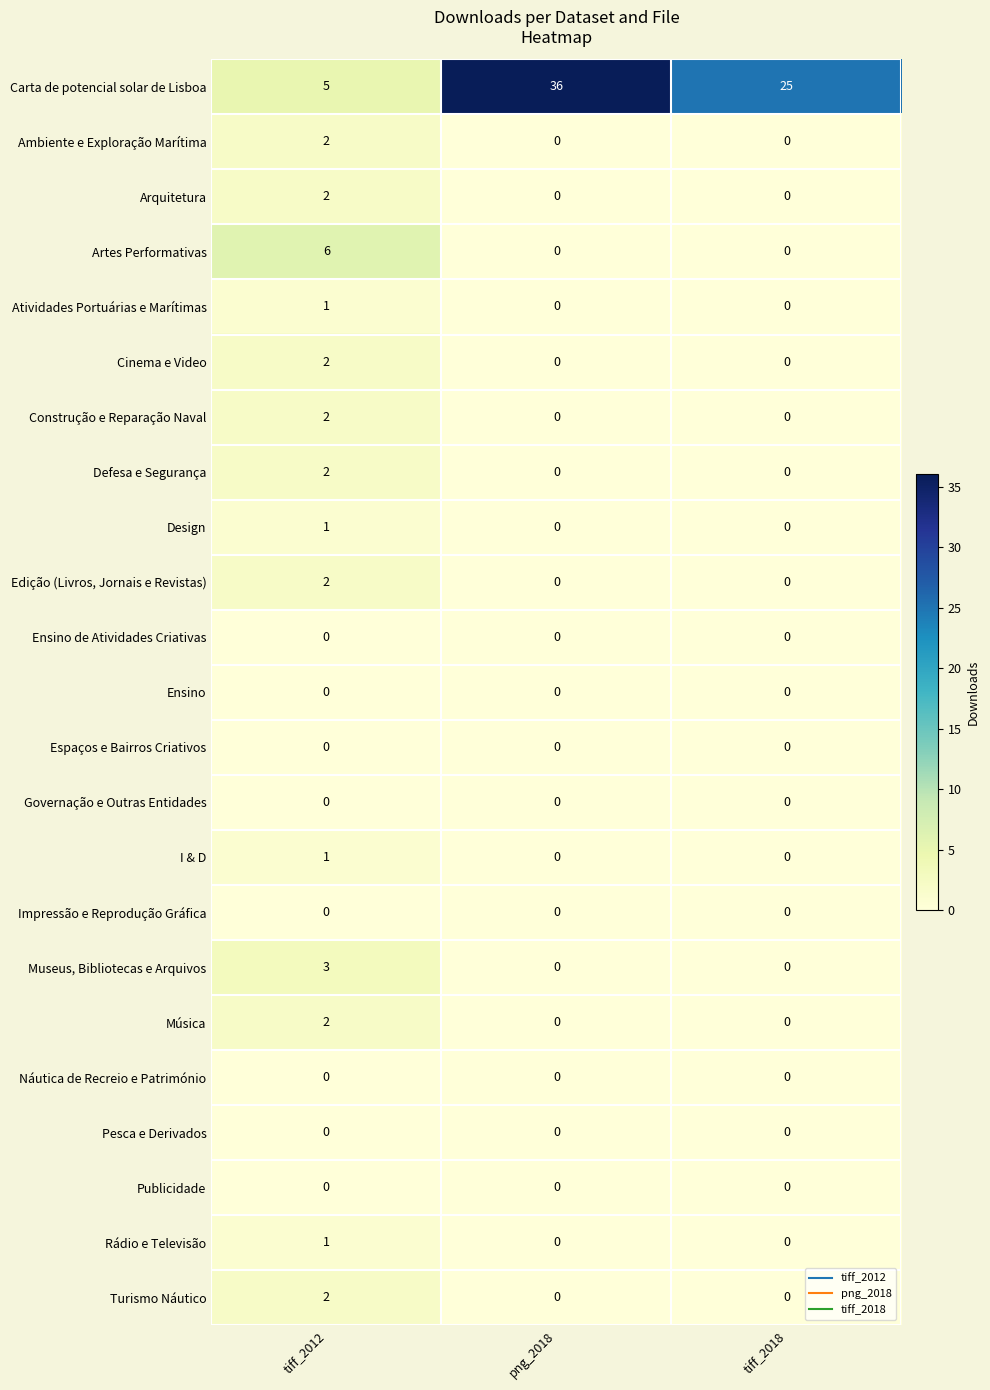

The Defesa e Segurança series shows 3 at tiff_2012. True or false?

False